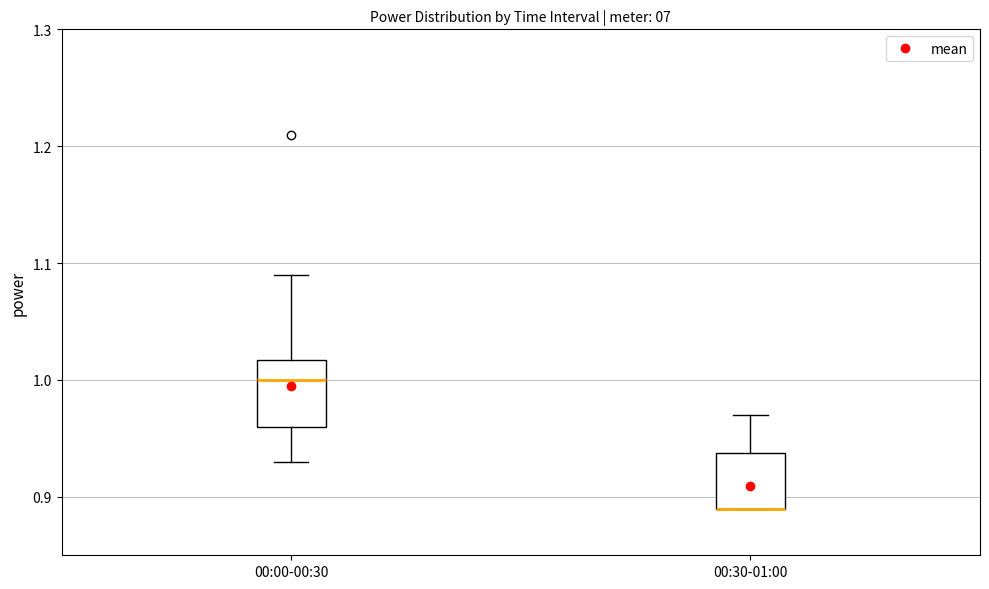

Comparing the boxes themselves (not the whiskers), which one is the tallest?

00:00-00:30